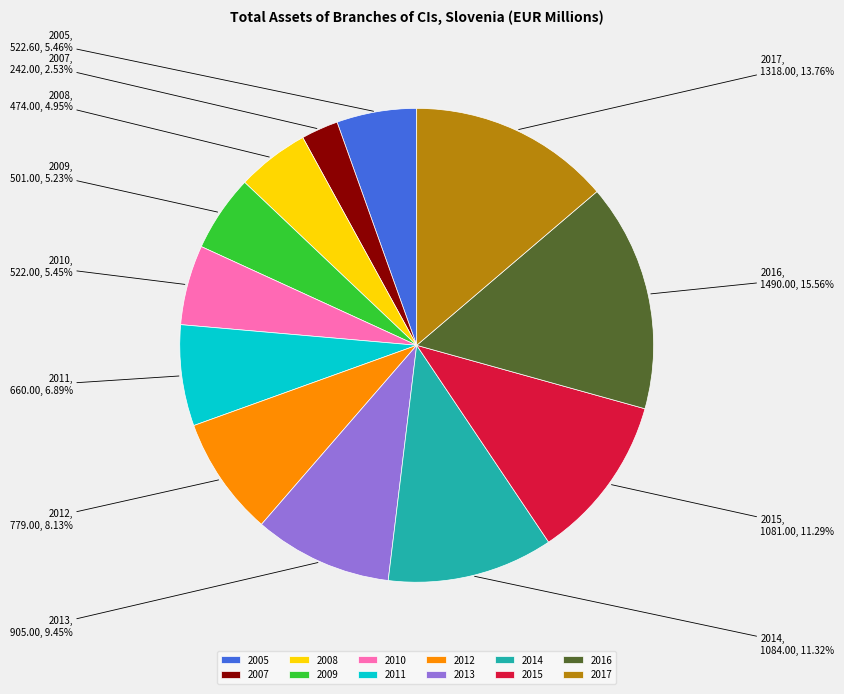

Which slice is the smallest?

2007